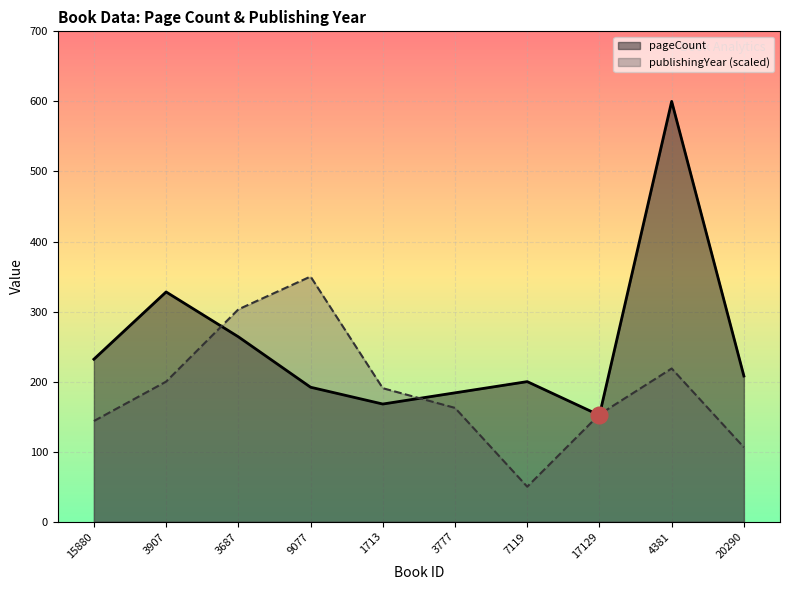

Where is the first local minimum for publishingYear?

7119